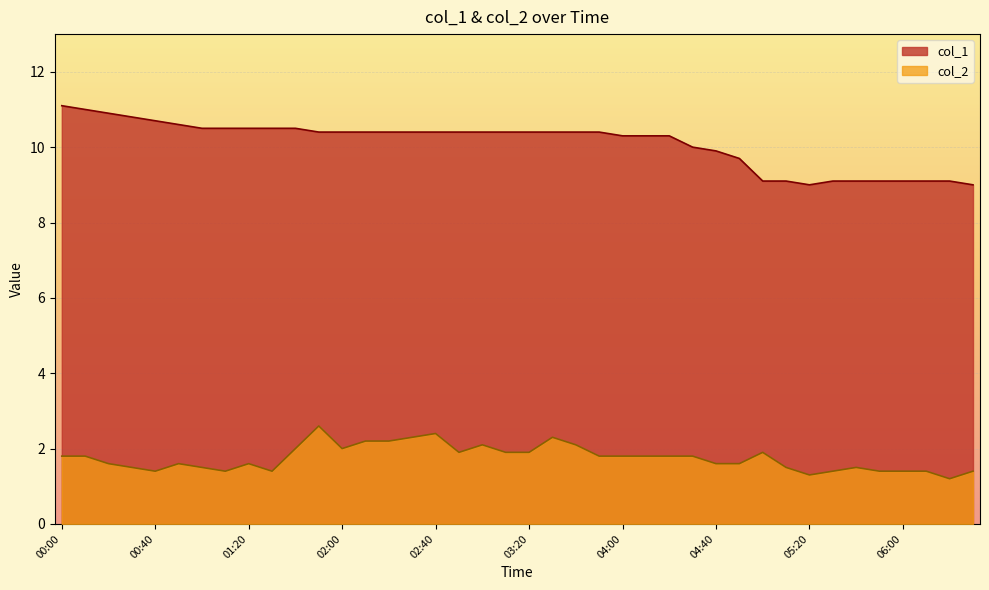

What position from the right is 06:30?

1